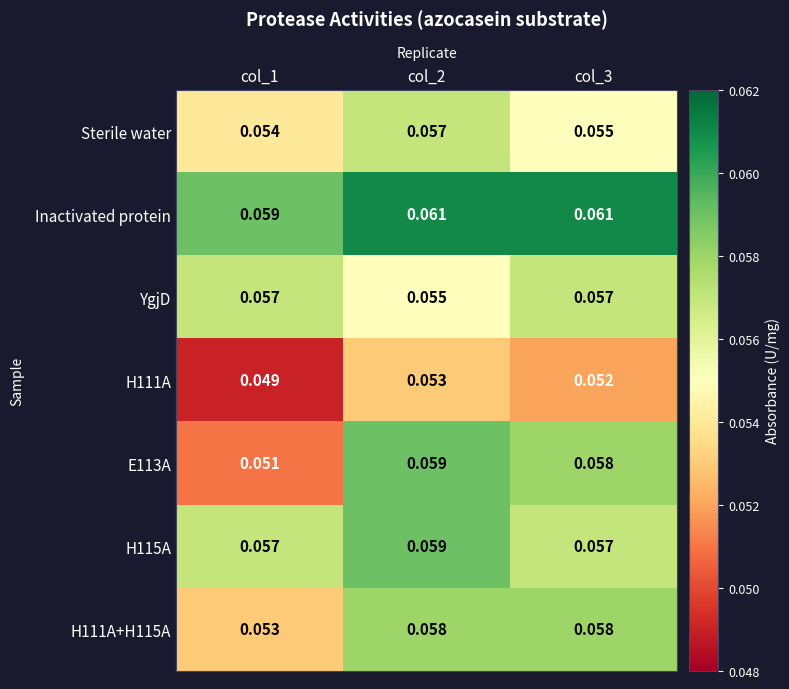

At which category does the chart reach its minimum across all series?

col_1